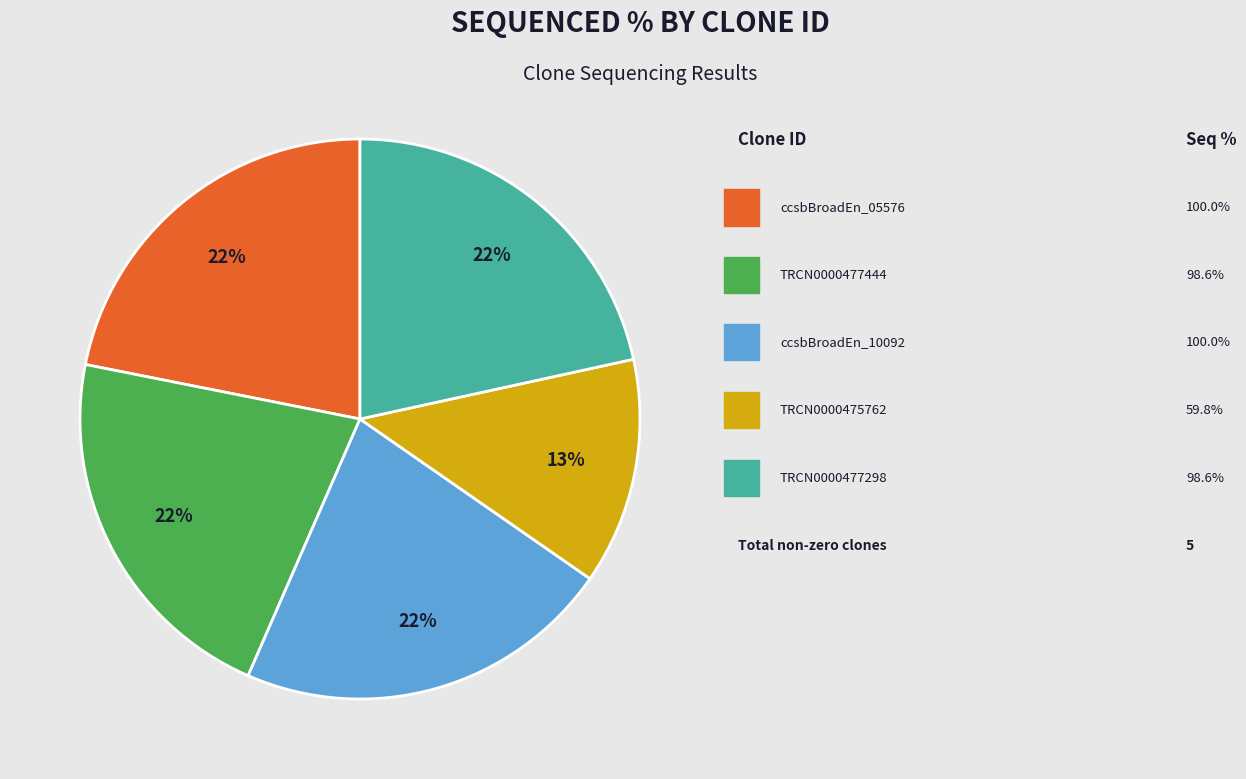

To the nearest percent, what is the difference between the largest and smallest slice percentages?

9%